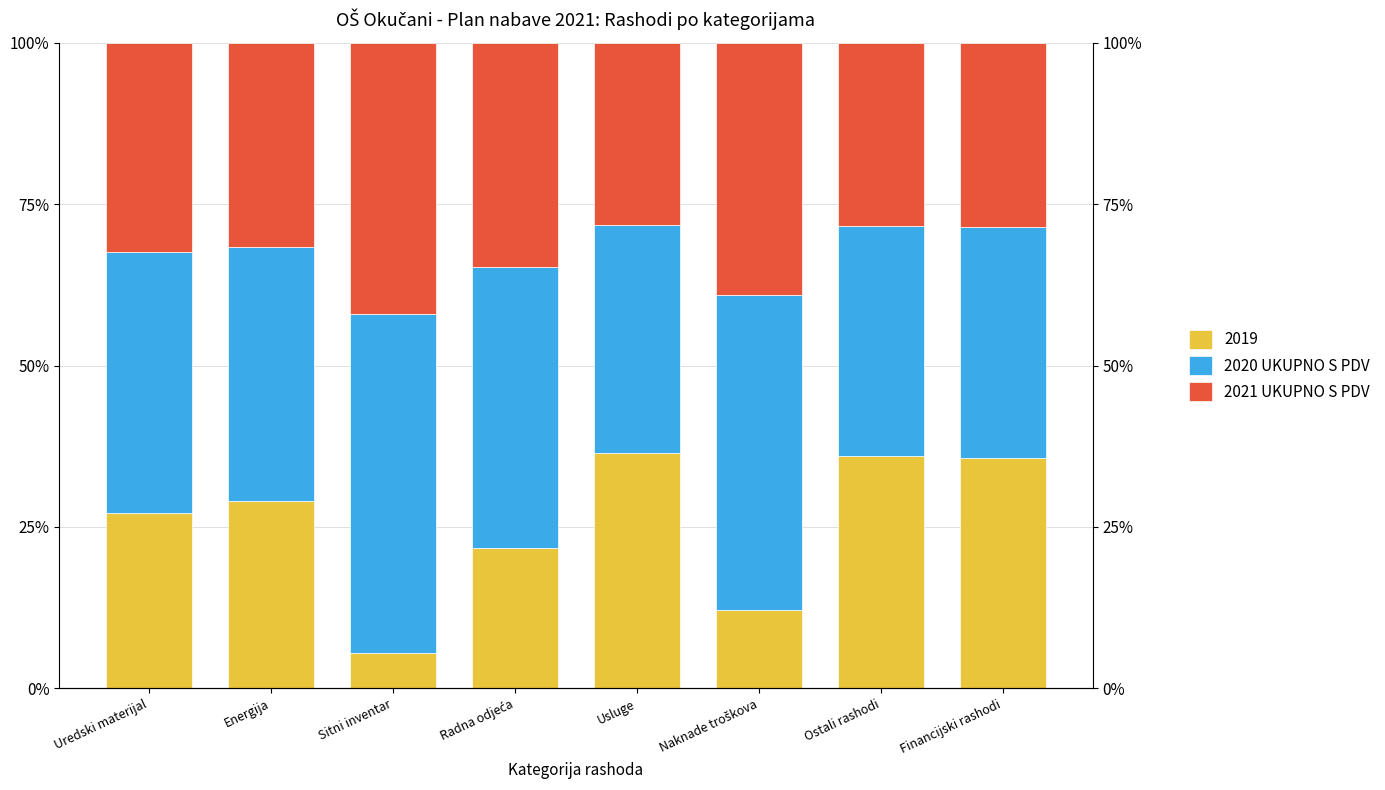

At which label does 2020 UKUPNO S PDV reach its peak?

Sitni inventar